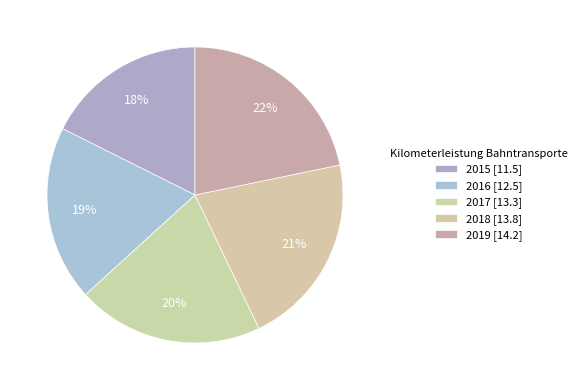

Between 2015 and 2018, which is larger?

2018